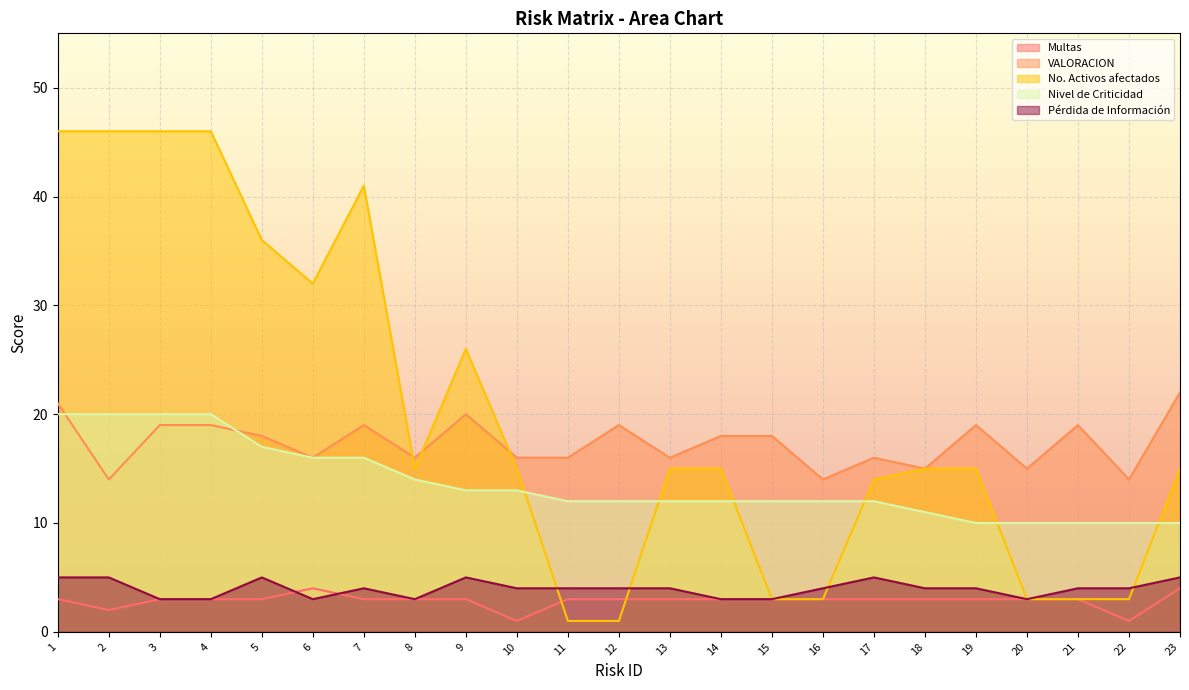

At which label is VALORACION closest to 18?

5